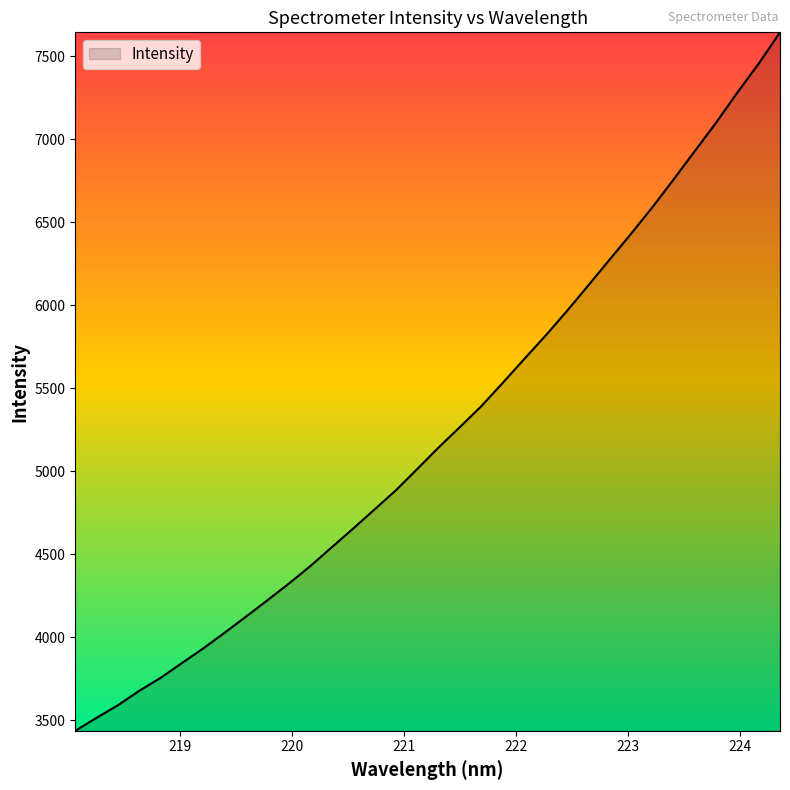

What is the smallest value displayed?

3436.0